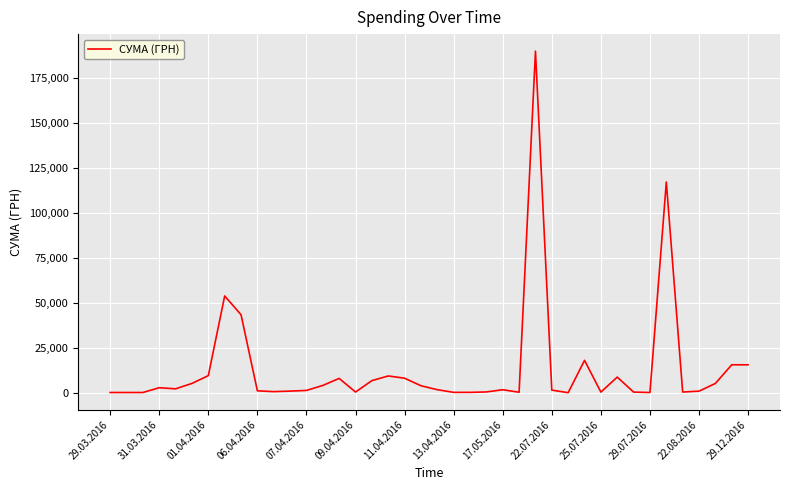

What is the smallest value displayed?

11.2